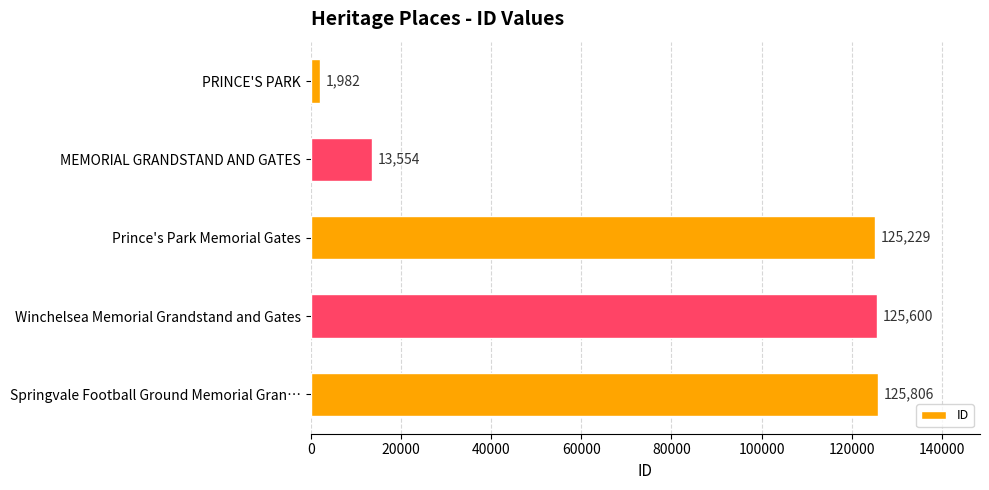

Where is the data nearest to the value 63894?

MEMORIAL GRANDSTAND AND GATES